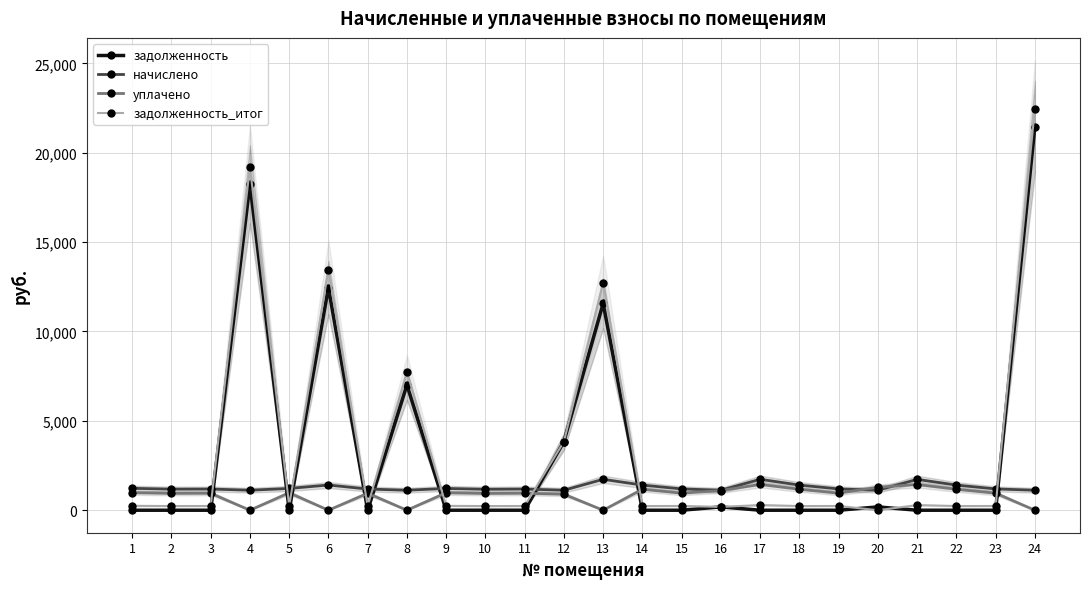

What is the total value across all series at 2?

2357.6